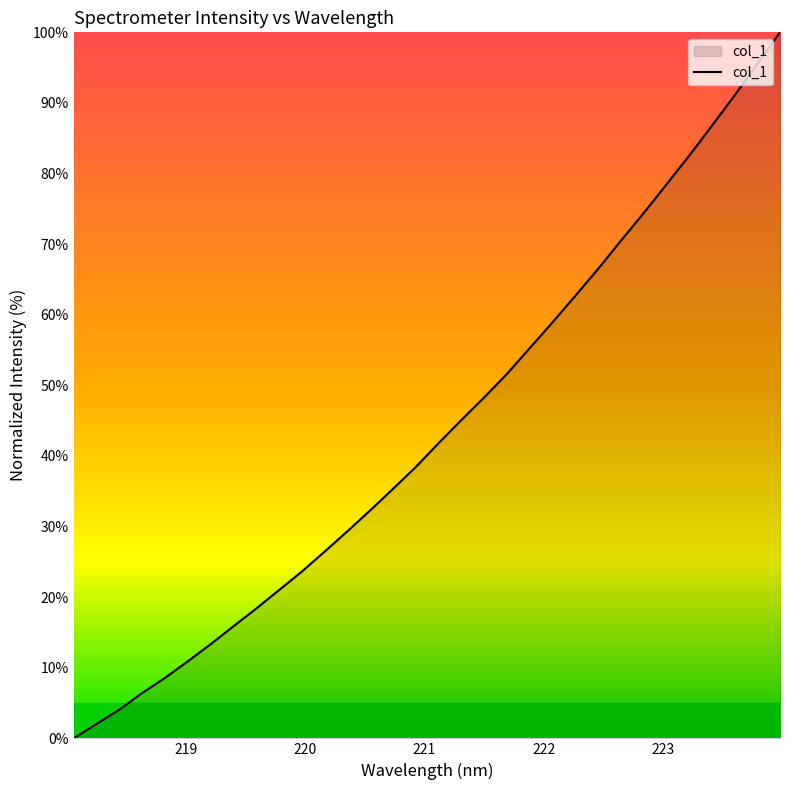

What is the maximum value shown in the chart?

100.0